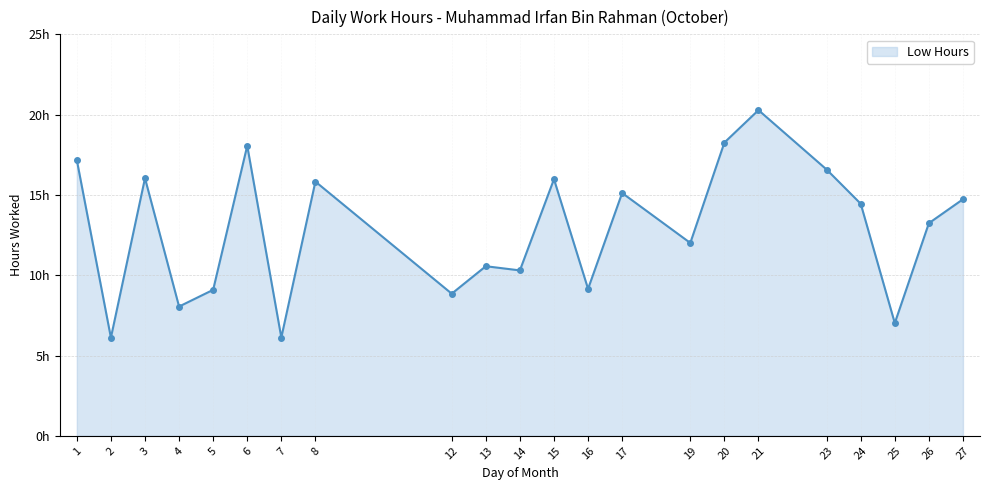

Reading left to right, list all the values displayed in this chart.

17.2	6.1	16.0	8.1	9.1	18.1	6.1	15.8	8.8	10.6	10.3	16.0	9.2	15.1	12.0	18.3	20.3	16.6	14.4	7.0	13.2	14.7